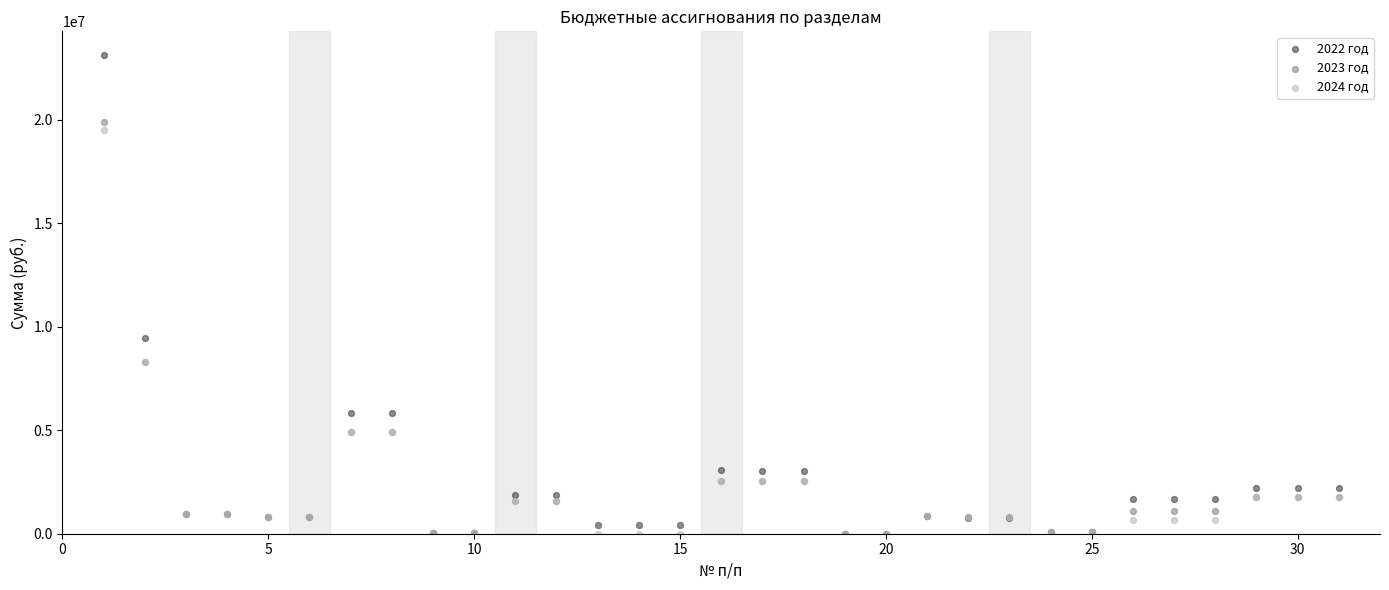

Which series has the largest Y range (max minus min)?

2022 год